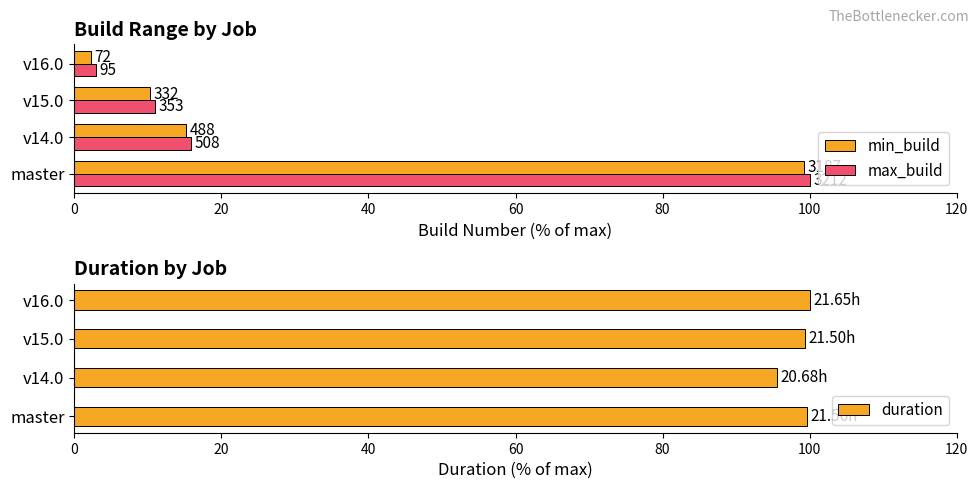

True or false: duration has a value of 99.6 at master.

True